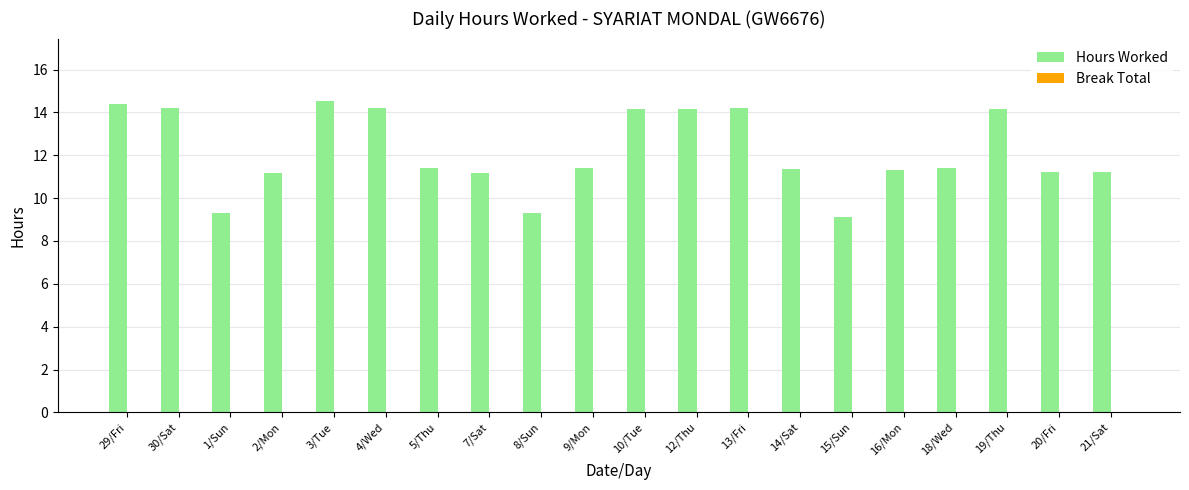

Are the bars horizontal?

No